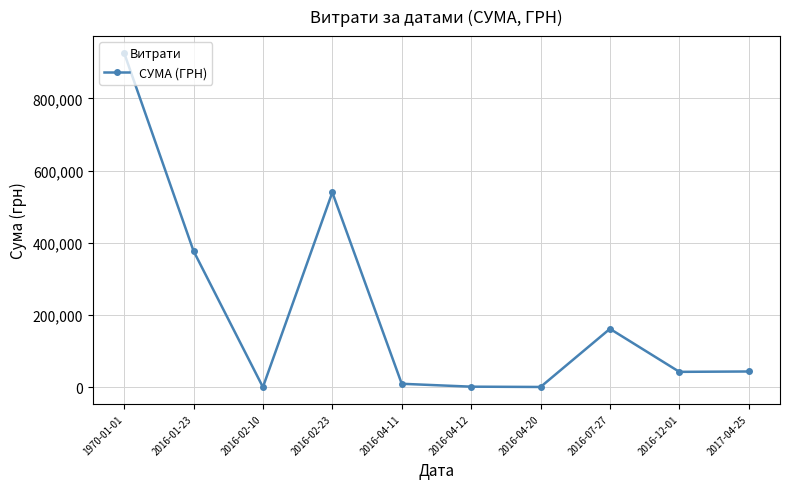

Read the value at 2016-02-10.

256.9